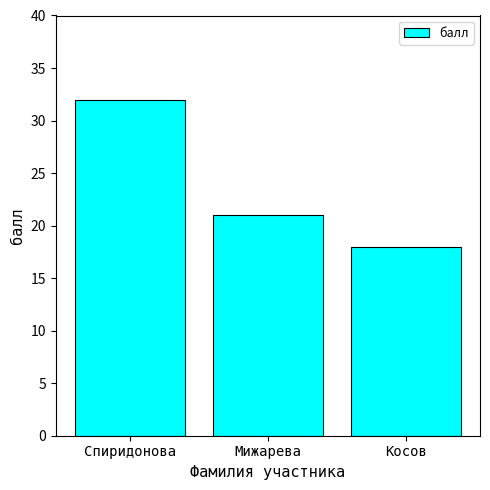

What is the difference between the values at Спиридонова and Мижарева?

11